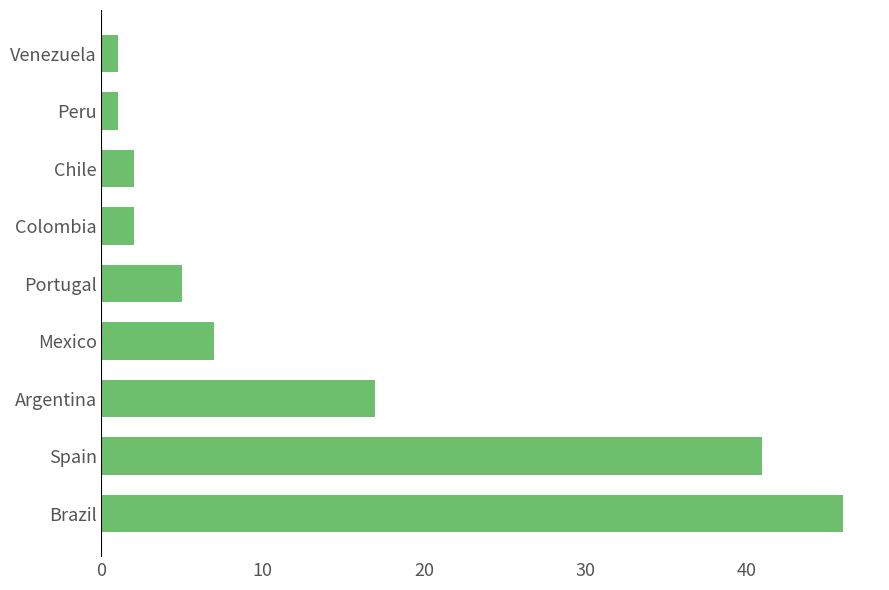

How many categories are shown in the chart?

9